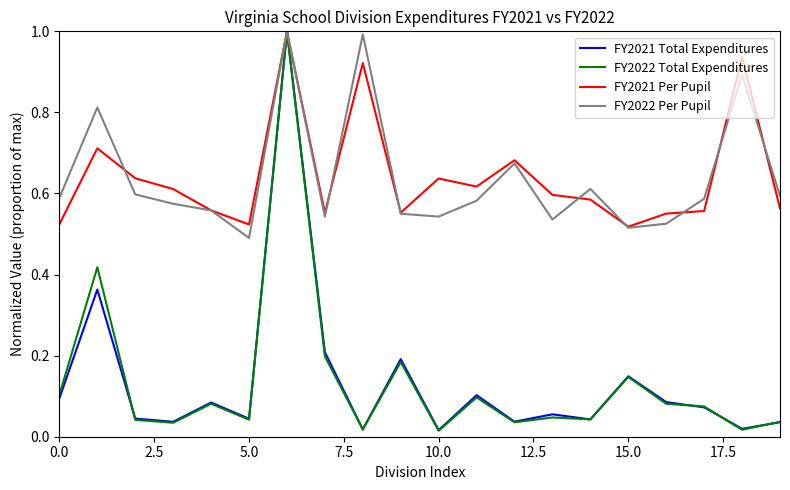

How many lines are shown in the chart?

4